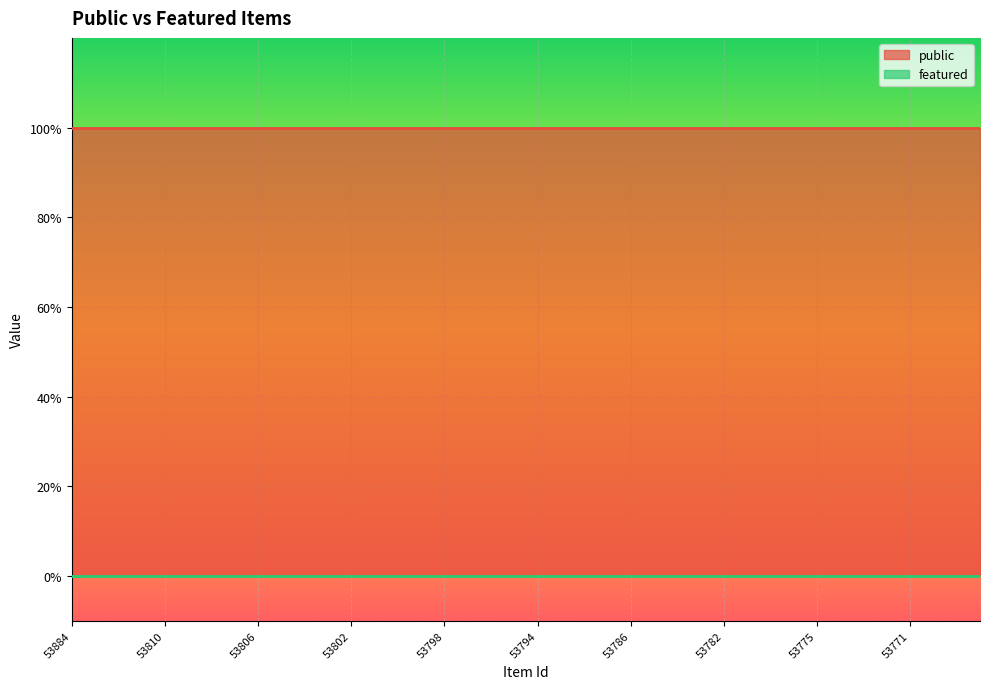

Reading right to left, what are all the values shown in this chart?

public: 53767=1	53768=1	53769=1	53771=1	53772=1	53773=1	53774=1	53775=1	53776=1	53780=1	53781=1	53782=1	53783=1	53784=1	53785=1	53786=1	53788=1	53790=1	53792=1	53794=1	53795=1	53796=1	53797=1	53798=1	53799=1	53800=1	53801=1	53802=1	53803=1	53804=1	53805=1	53806=1	53807=1	53808=1	53809=1	53810=1	53869=1	53873=1	53875=1	53884=1
featured: 53767=0	53768=0	53769=0	53771=0	53772=0	53773=0	53774=0	53775=0	53776=0	53780=0	53781=0	53782=0	53783=0	53784=0	53785=0	53786=0	53788=0	53790=0	53792=0	53794=0	53795=0	53796=0	53797=0	53798=0	53799=0	53800=0	53801=0	53802=0	53803=0	53804=0	53805=0	53806=0	53807=0	53808=0	53809=0	53810=0	53869=0	53873=0	53875=0	53884=0